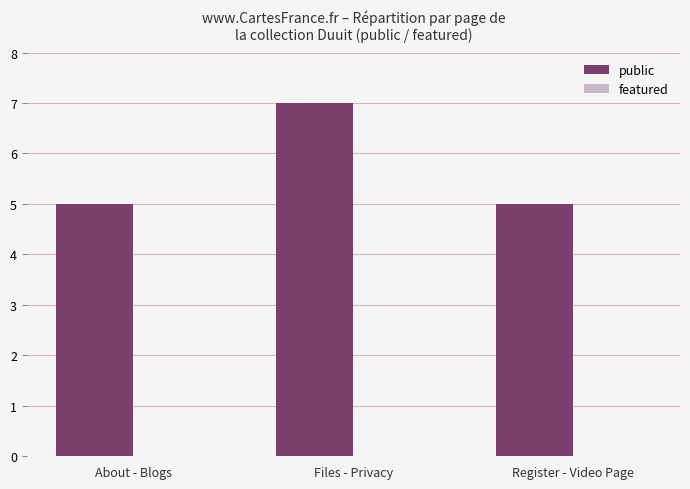

How many data points does each series have?

3